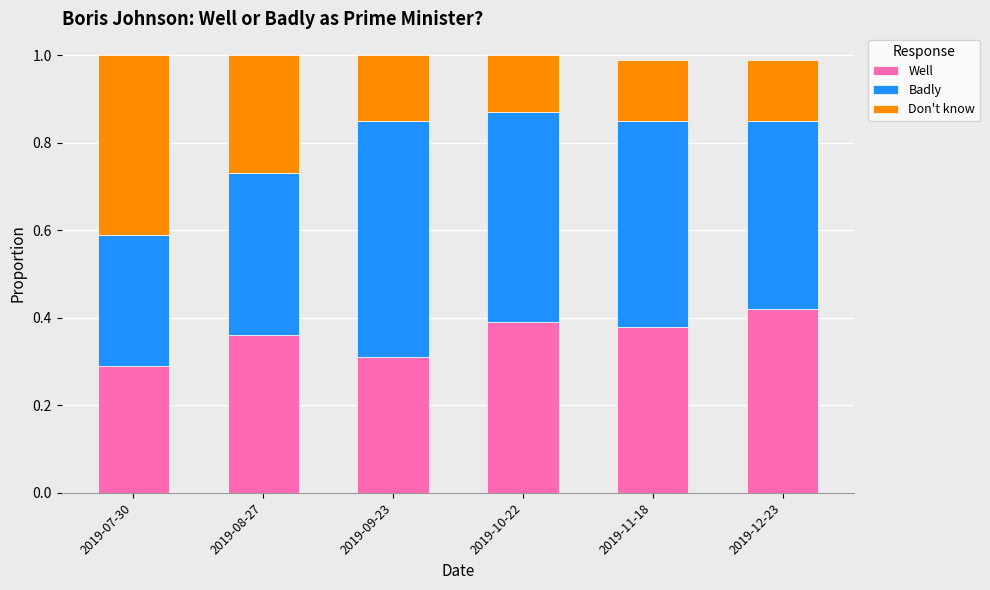

What is the total value across all series at 2019-08-27?

1.0